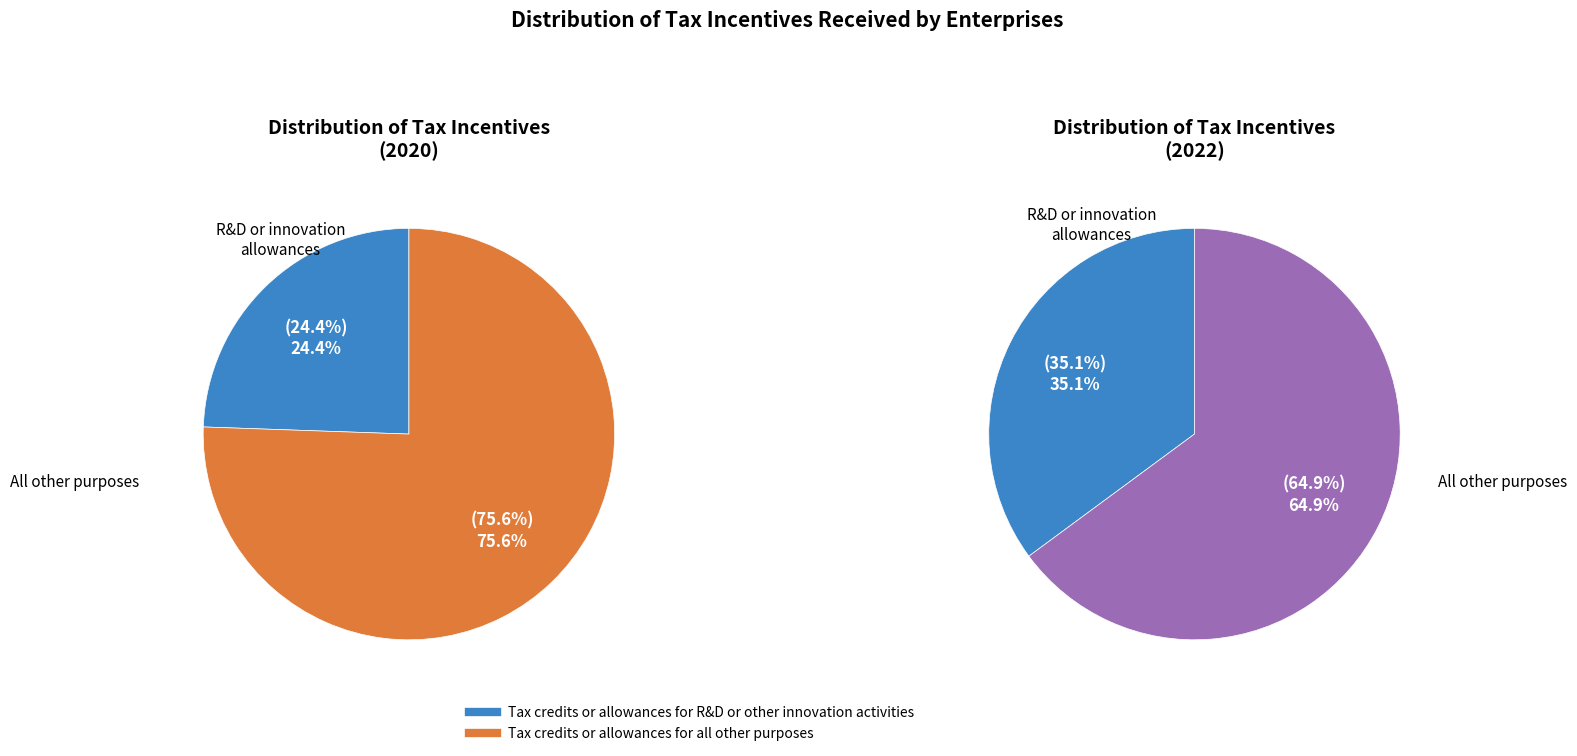

Which series changed the most between 2020 and 2022?

Tax credits or allowances for R&D or other innovation activities